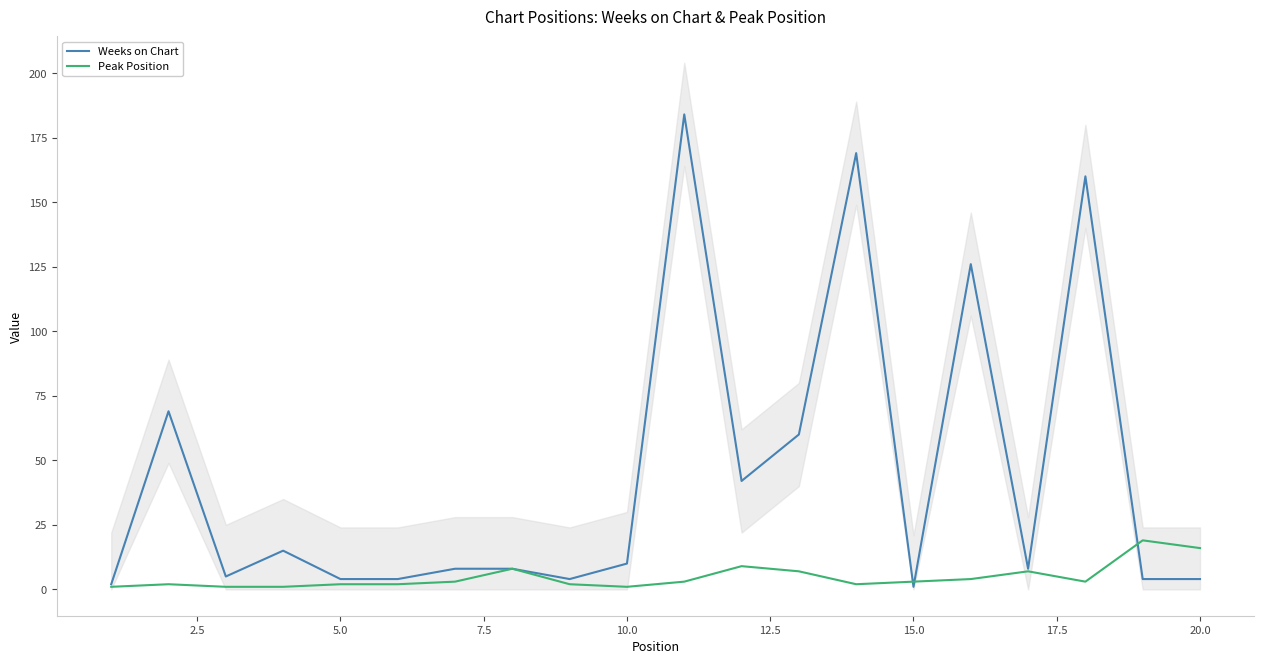

Rank the series by their maximum value, from lowest to highest.

Peak Position, Weeks on Chart